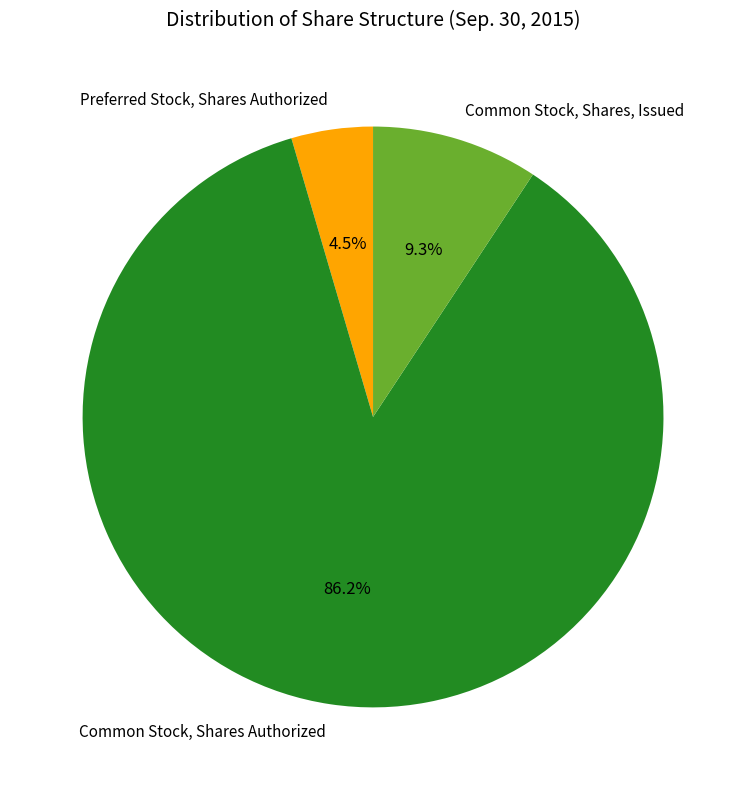

Between Preferred Stock, Shares Authorized and Common Stock, Shares Authorized, which is larger?

Common Stock, Shares Authorized